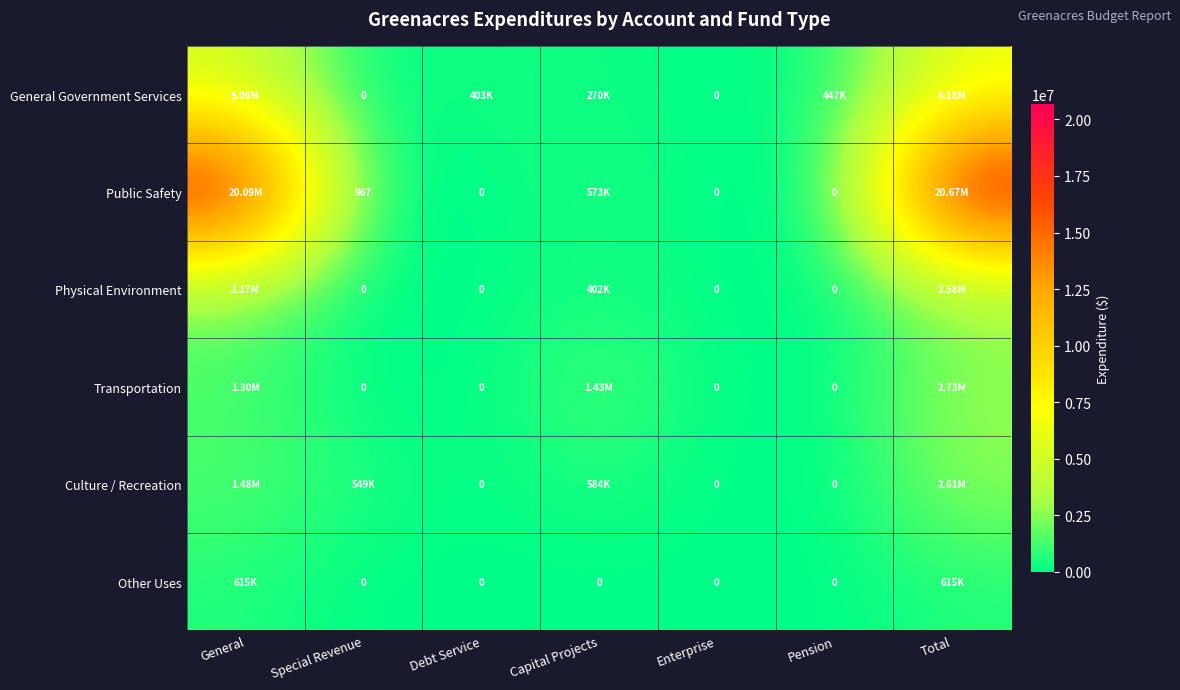

What is the difference between the highest and lowest values at Pension?

447097